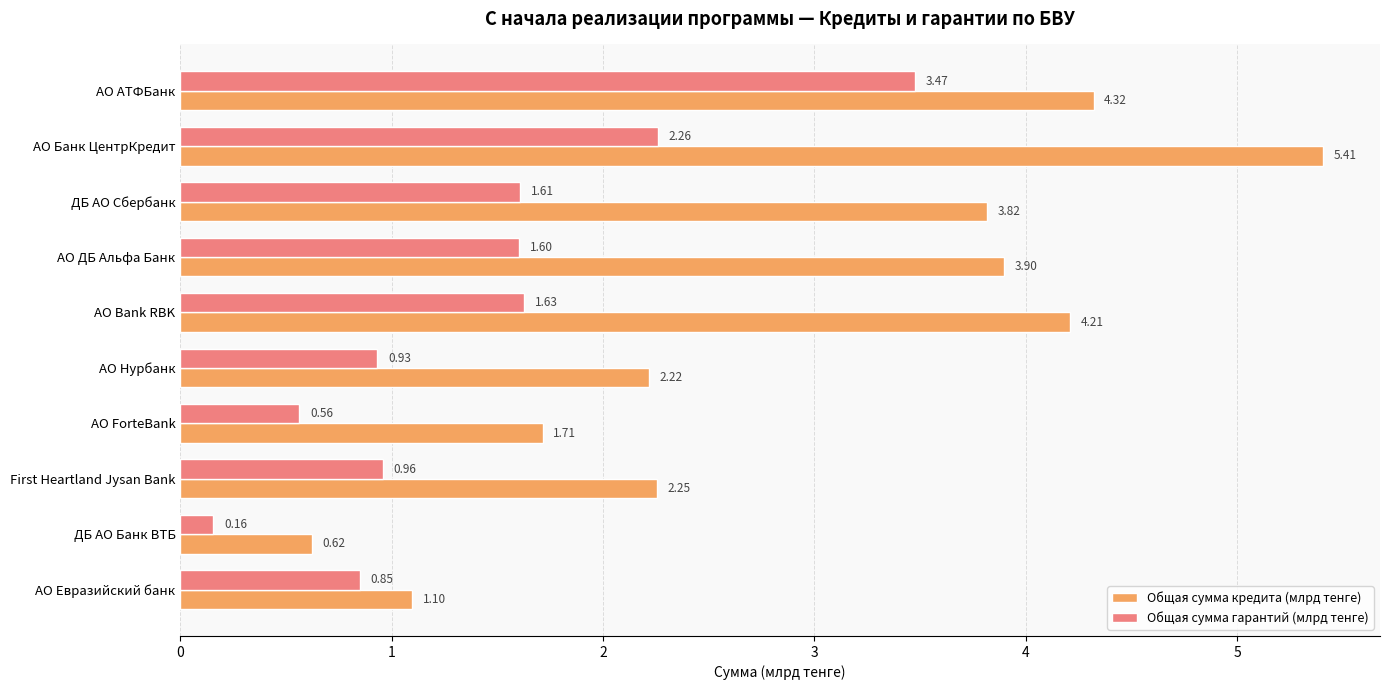

What is the sum of the Общая сумма кредита (млрд тенге) values at ДБ АО Сбербанк and АО Евразийский банк?

4.9